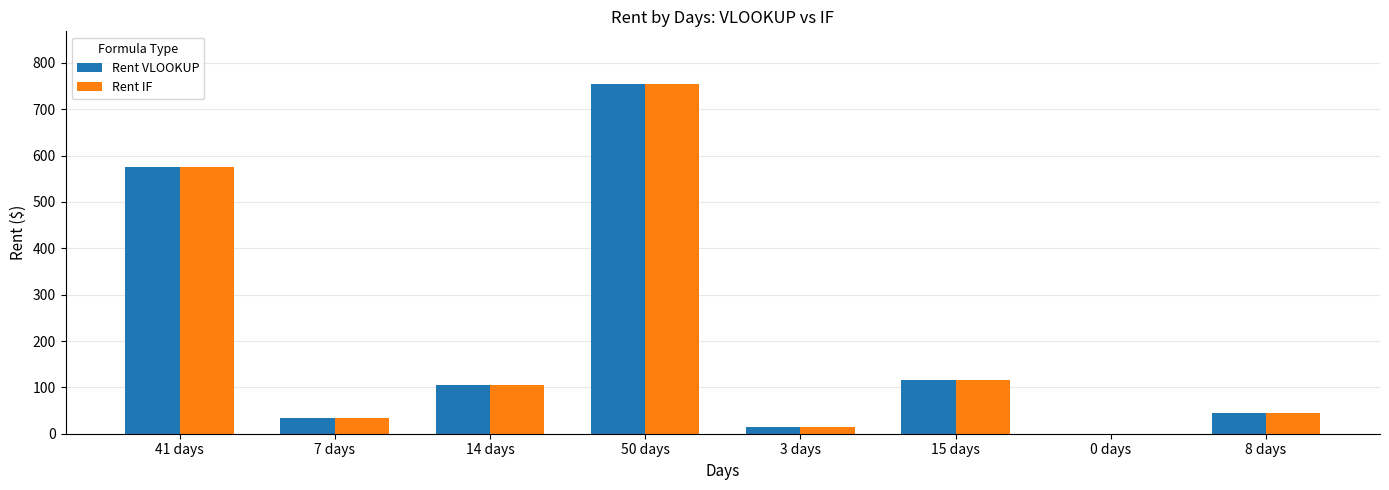

How many values in Rent IF are above zero?

7